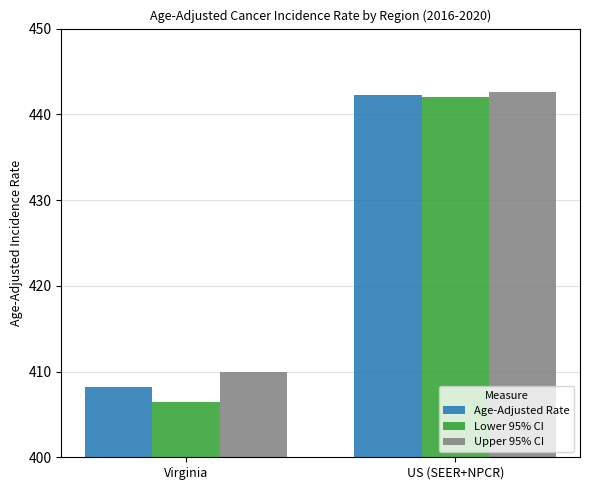

Is the value of Upper 95% CI at Virginia greater than the value of Age-Adjusted Rate at US (SEER+NPCR)?

No